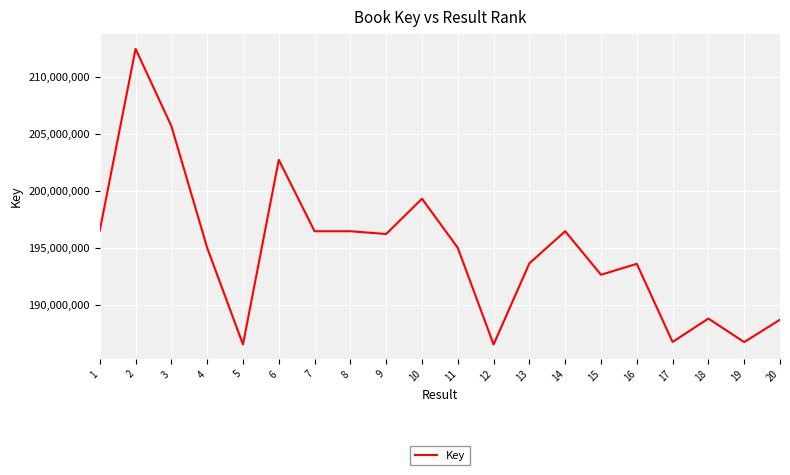

Is it true that the value at 5 is 311030826?

False